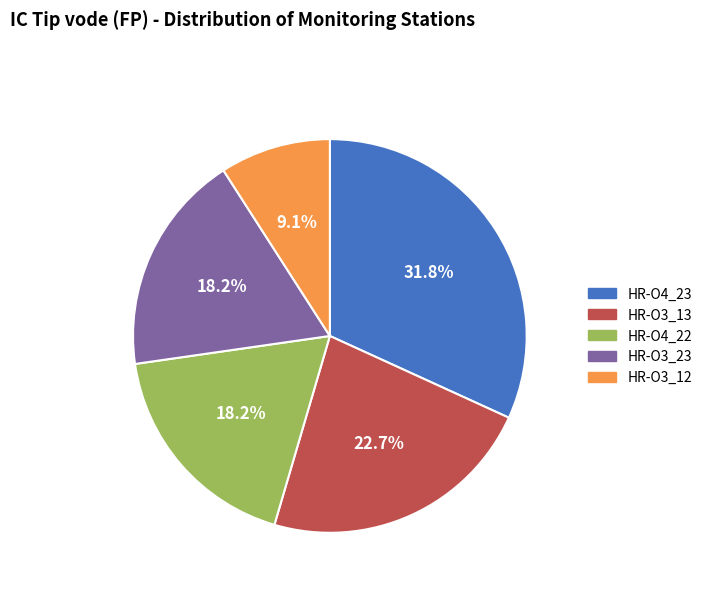

What percentage is NOT represented by HR-O3_23?

81.8%